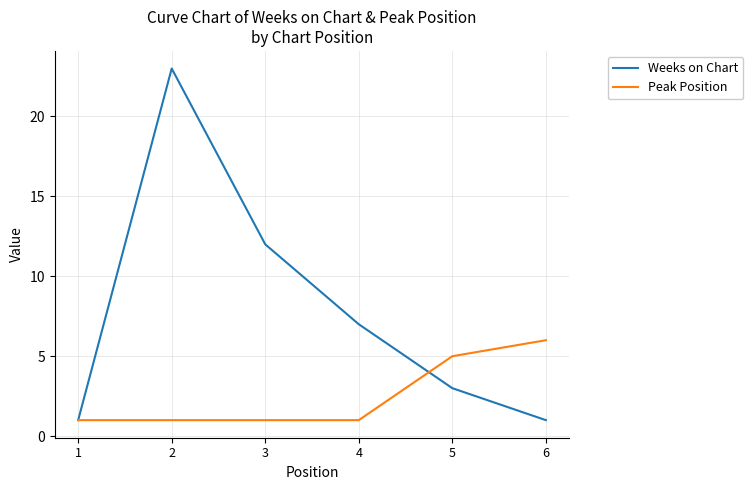

List the series in order of their overall mean, lowest first.

Peak Position, Weeks on Chart